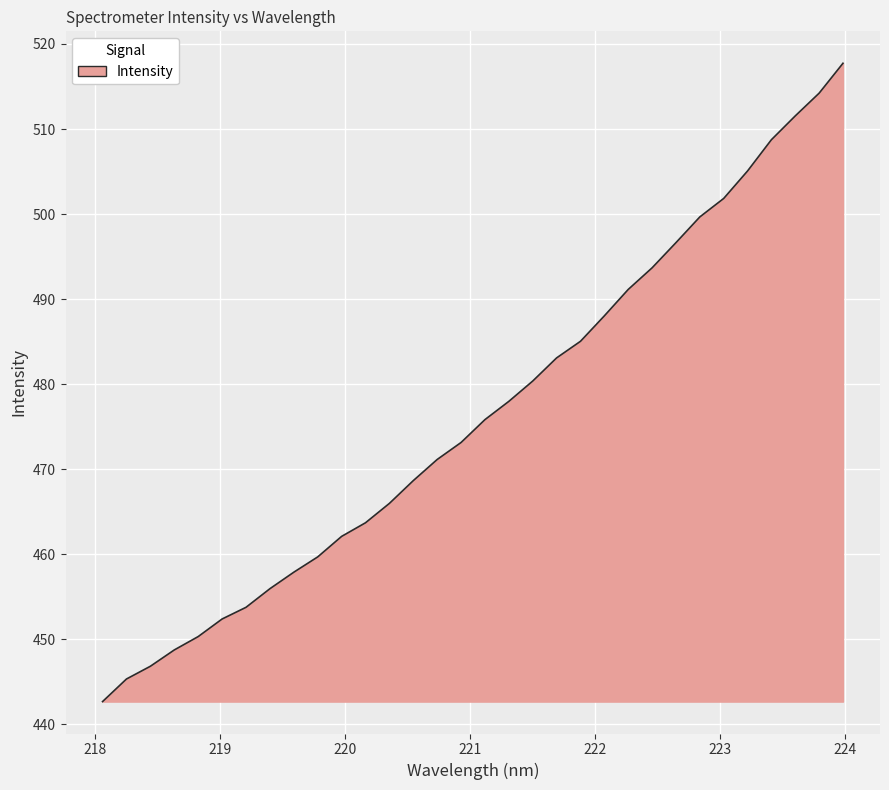

True or false: the data has more than 1 interior local peaks.

False